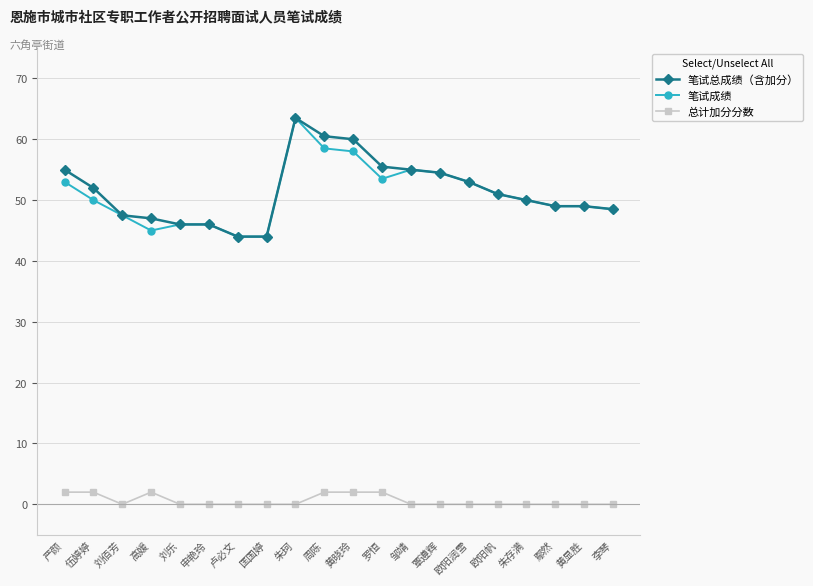

What is the approximate value of 笔试成绩 at 黄显胜?

49.0